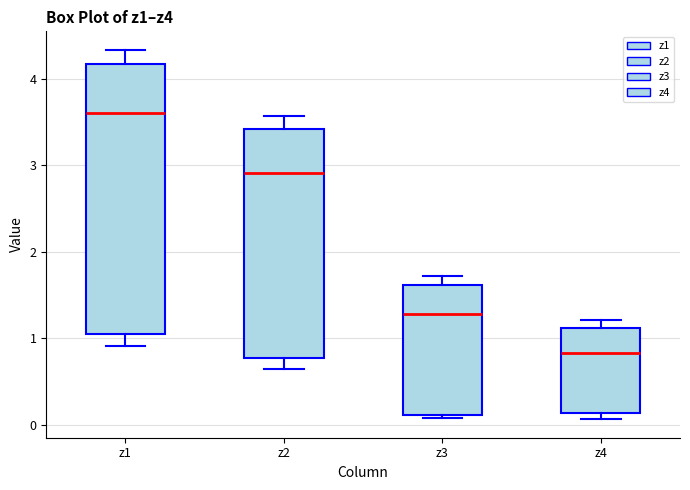

Reading left to right, transcribe this box plot: for each box, give where its median line is, the range the box spans, and where its two whiskers end, as read against the y-axis. The values are not printed on the chart, so give them approximately, as read against the axis.

z1: median 3.6, box 1.0 to 4.2, whiskers 0.9 to 4.3
z2: median 2.9, box 0.8 to 3.4, whiskers 0.7 to 3.6
z3: median 1.3, box 0.1 to 1.6, whiskers 0.1 (just below the box's lower edge) to 1.7
z4: median 0.8, box 0.1 to 1.1, whiskers 0.1 (just below the box's lower edge) to 1.2